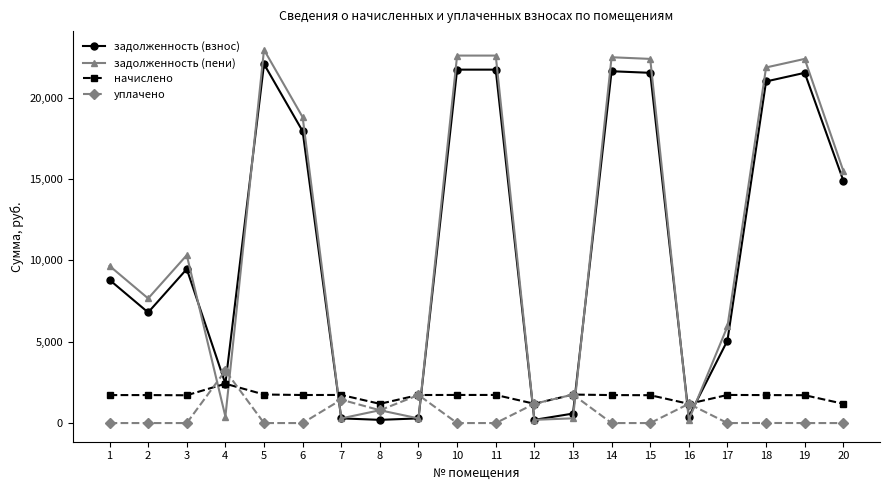

What is the difference between the second highest and minimum values in the задолженность (пени) series?

22391.6